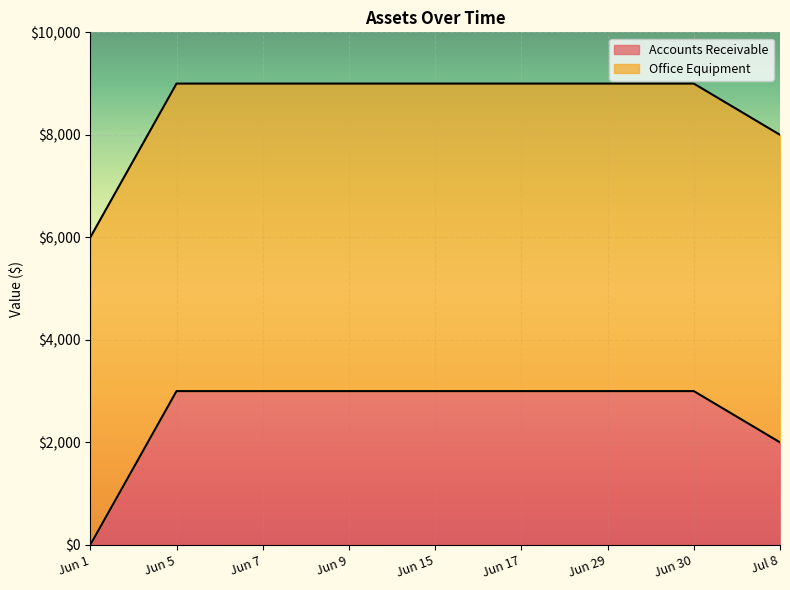

Reading left to right, extract all data points from this chart.

Jun 1=0	Jun 5=3000	Jun 7=3000	Jun 9=3000	Jun 15=3000	Jun 17=3000	Jun 29=3000	Jun 30=3000	Jul 8=2000